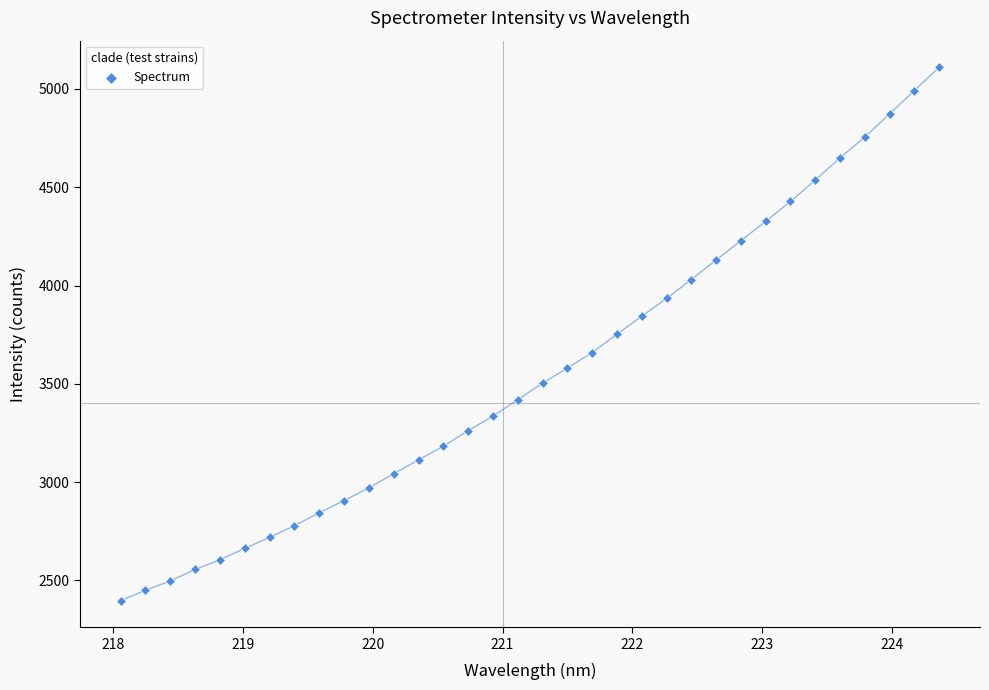

What is the range of Y values (max minus min)?

2712.1